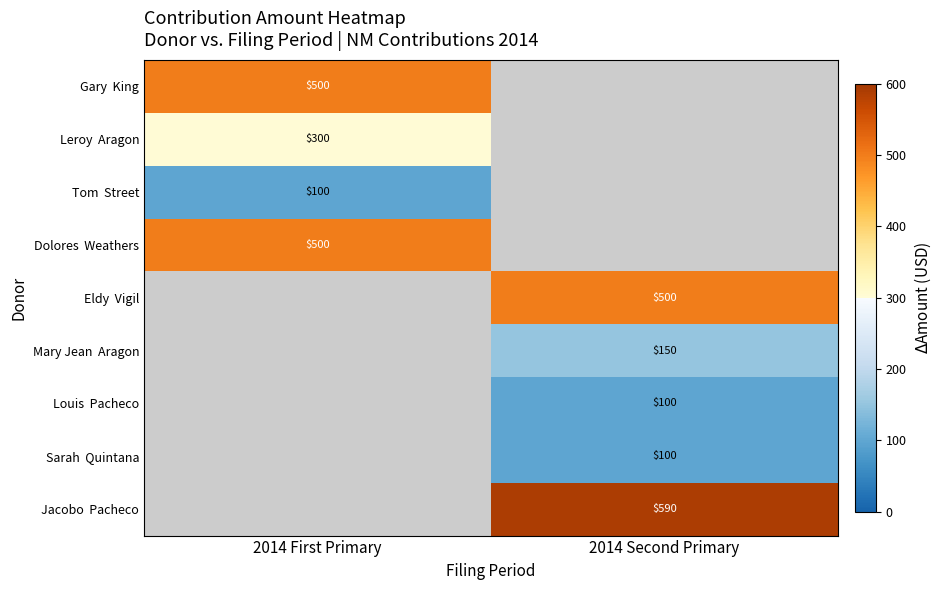

At which label is Dolores Weathers closest to 500?

2014 First Primary